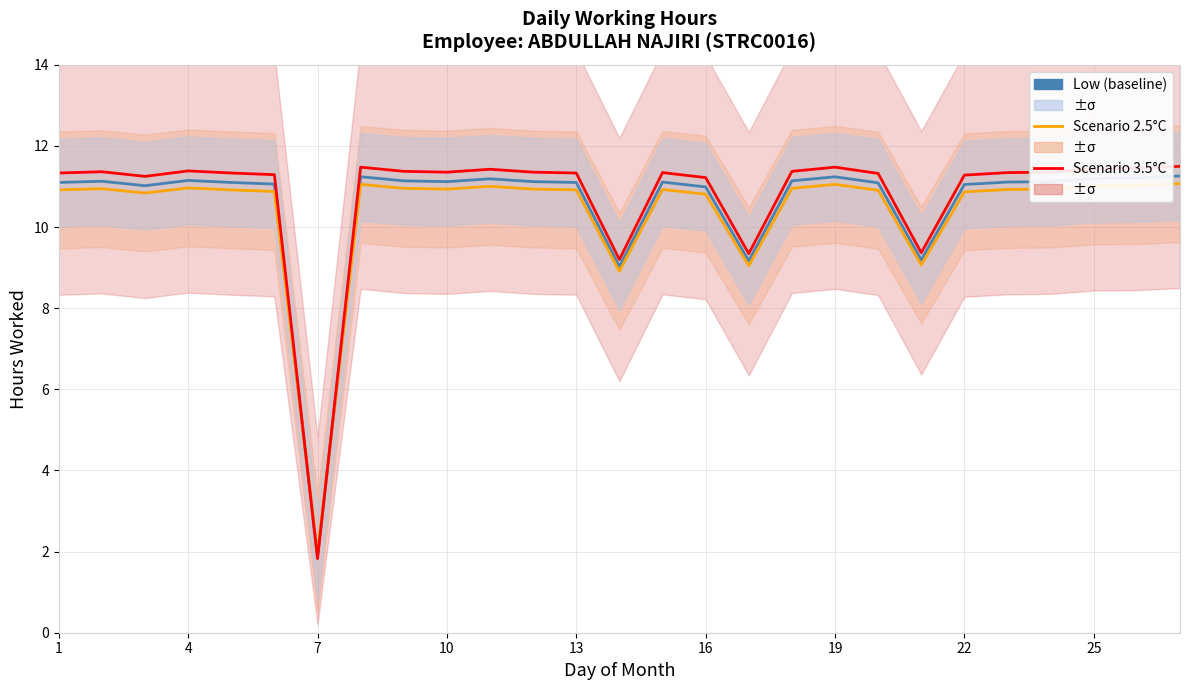

How many series are shown in this chart?

3